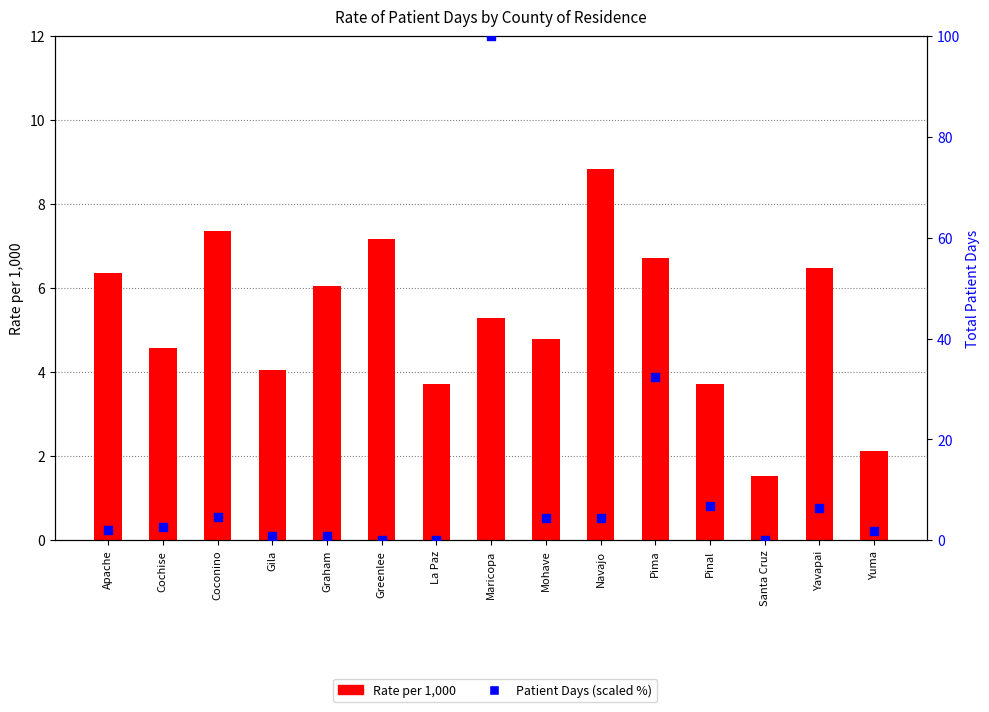

What are all the series names shown in the legend?

Rate per 1,000, Patient Days (scaled %)